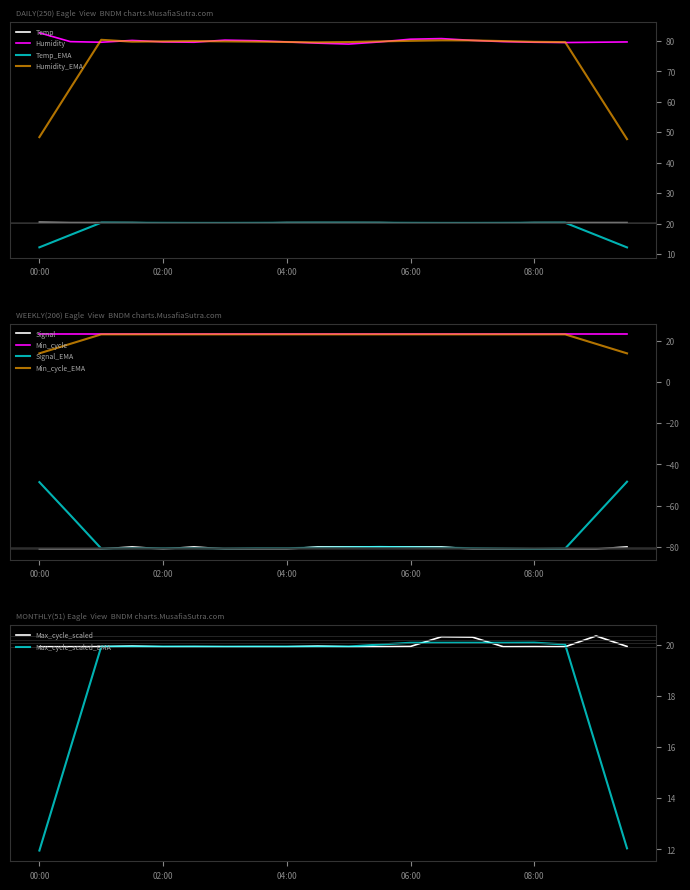

The Temp series shows 20.2 at 02:30. True or false?

True